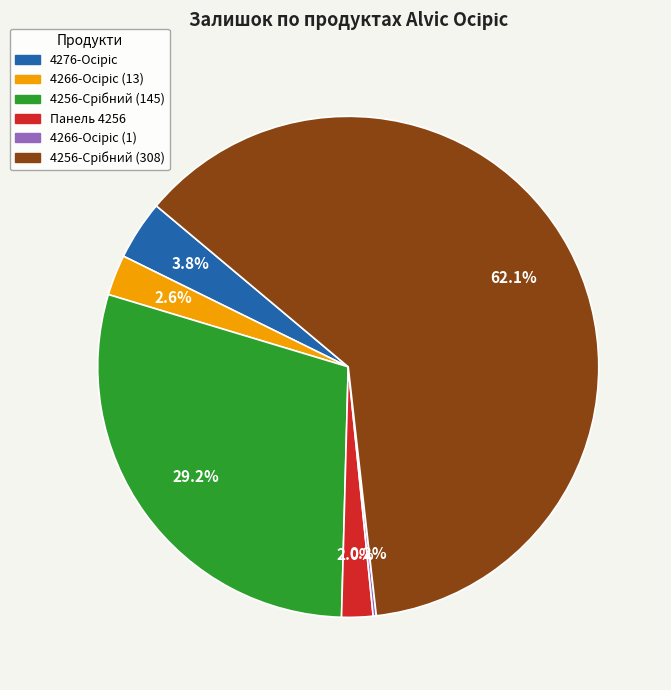

Does any single category account for the majority?

Yes